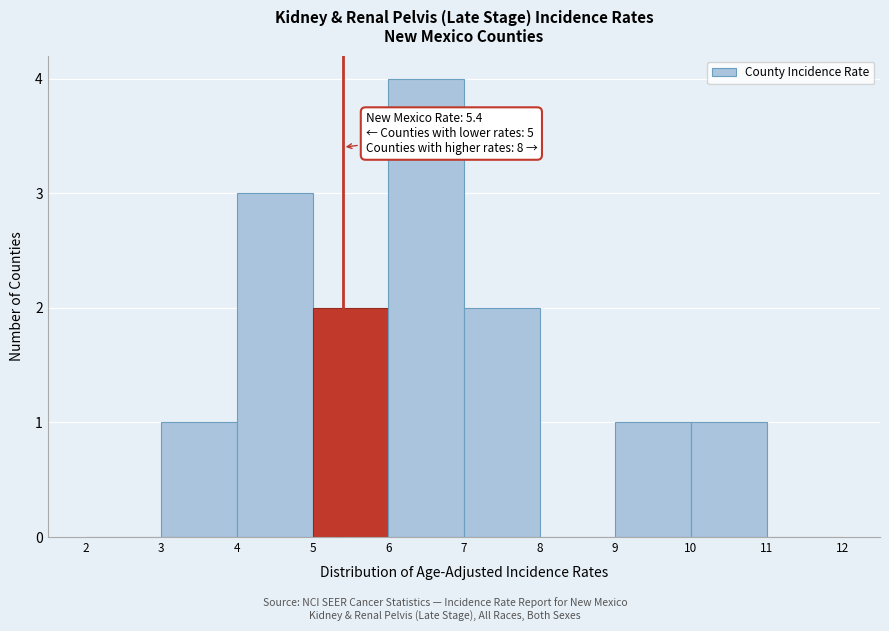

Over which range of the x-axis is the bar tallest?

6 to 7